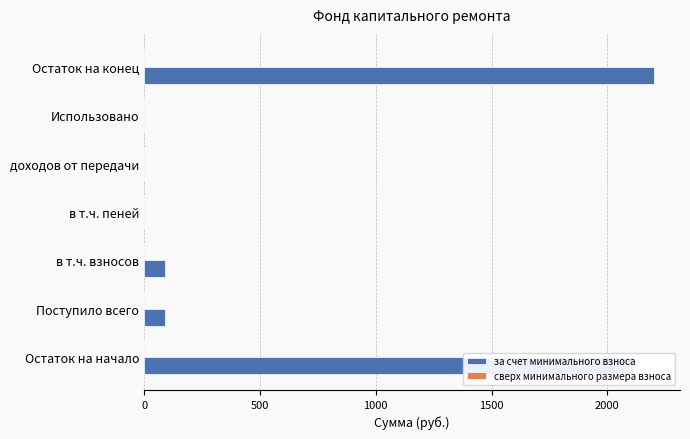

Which category has the highest value across all series?

Остаток на конец